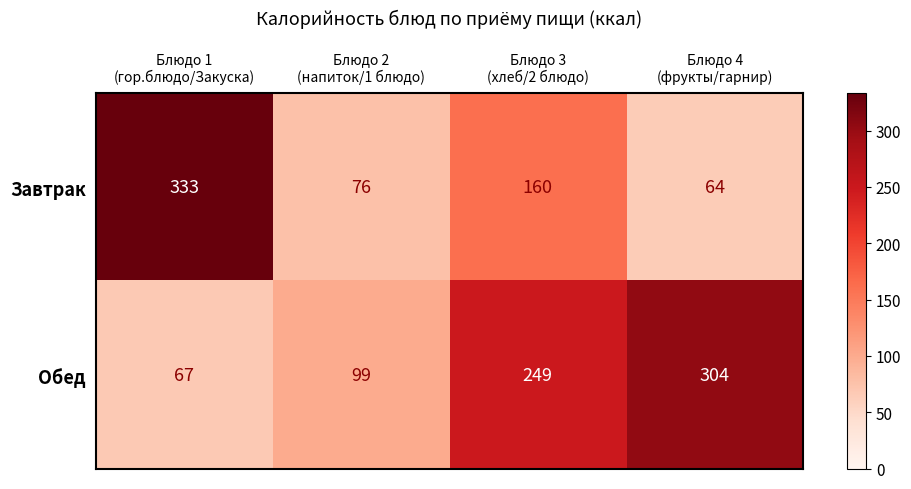

What is the total value across all series at Блюдо 2
(напиток/1 блюдо)?

175